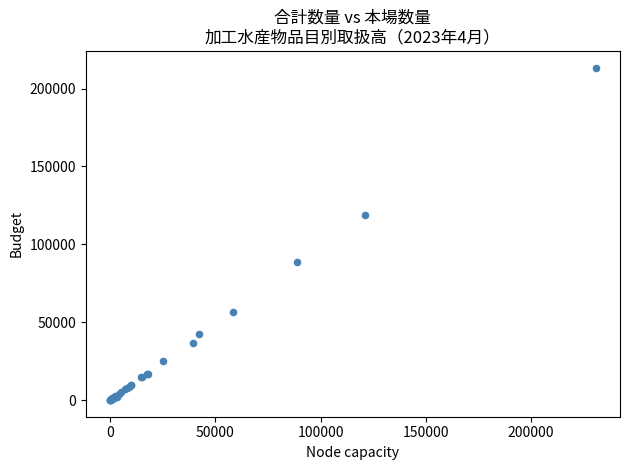

What Y value in the scatter plot is closest to 106749?

118537